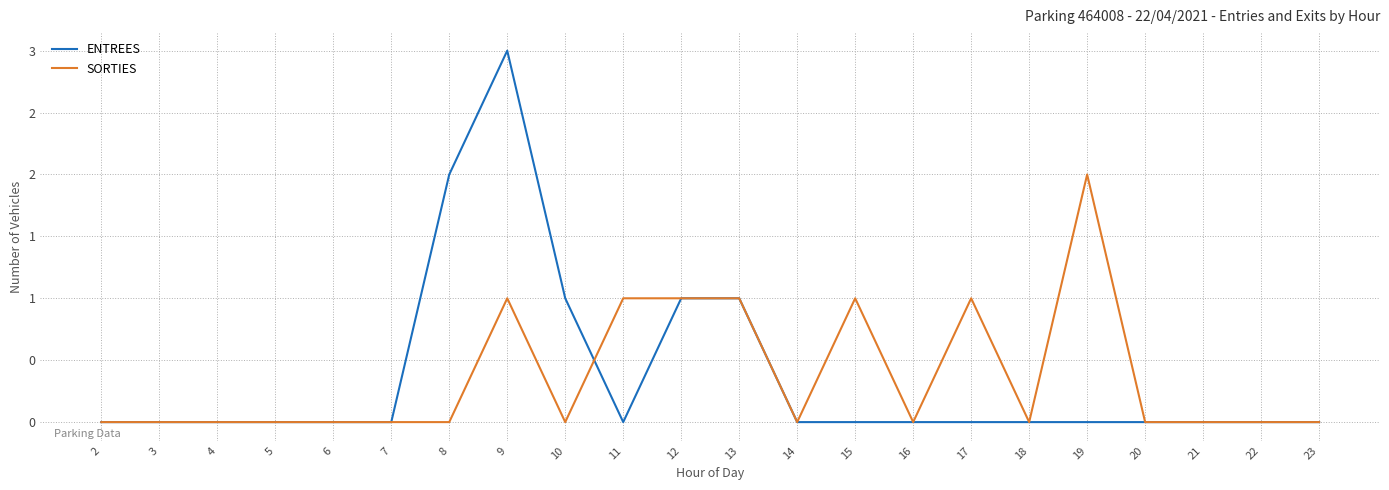

True or false: ENTREES and SORTIES cross at least once.

True